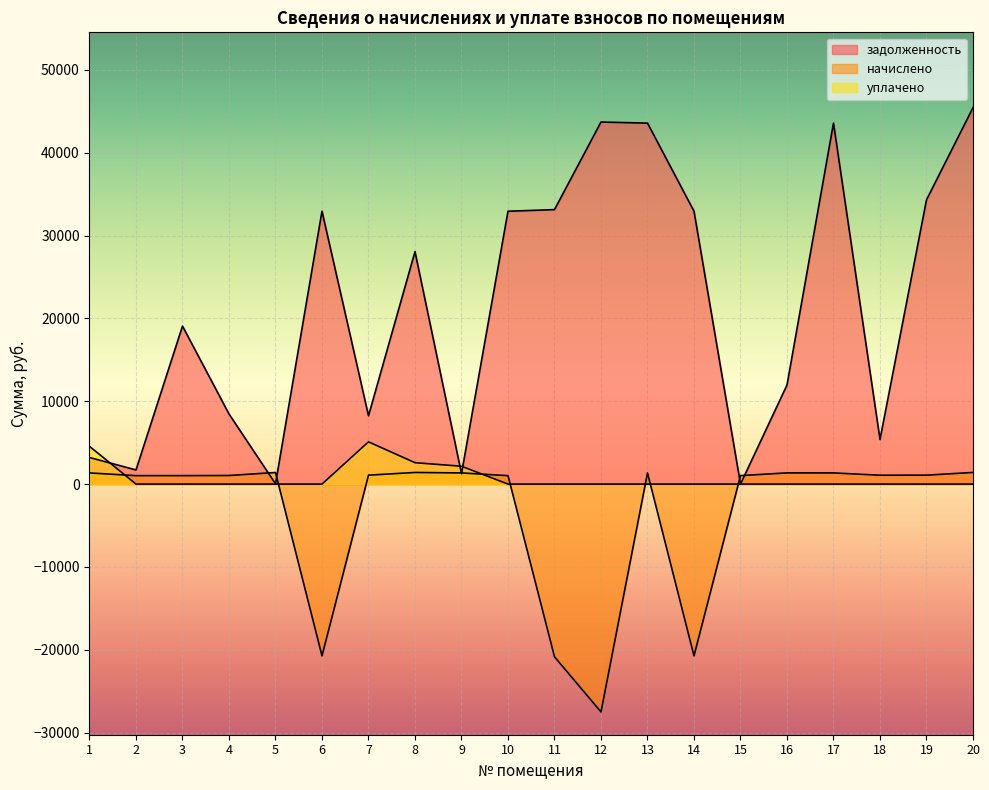

The value of начислено at 17 is 1346.6. True or false?

True